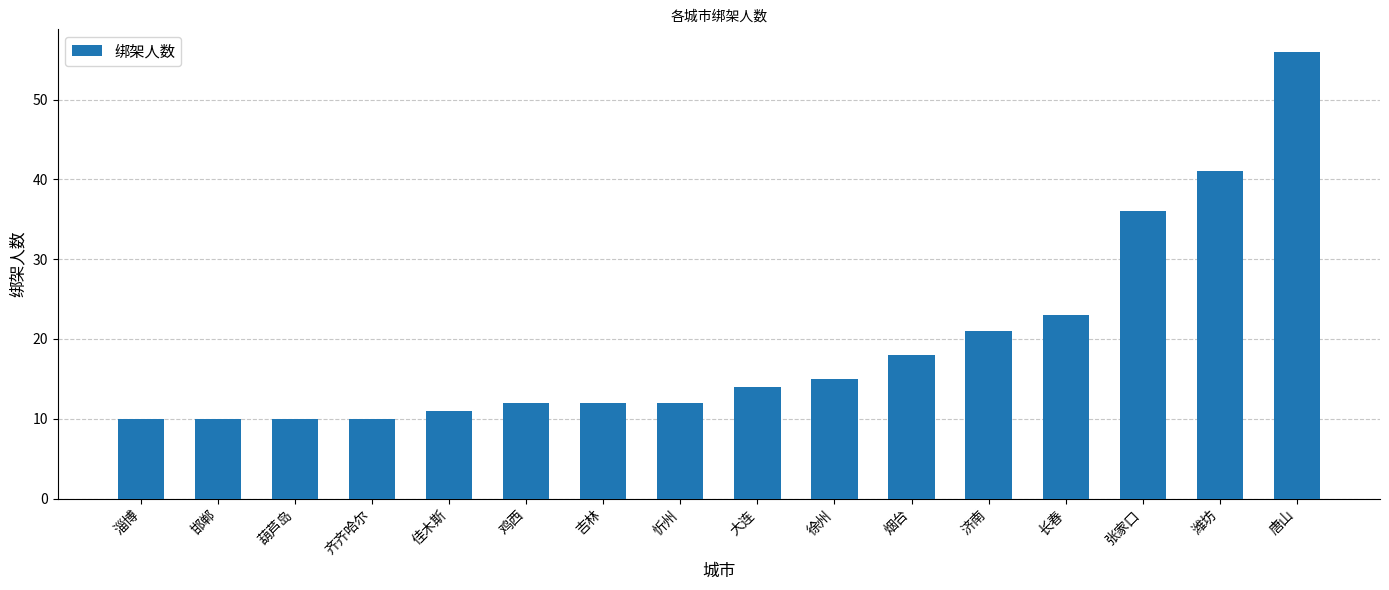

What is the average value?

19